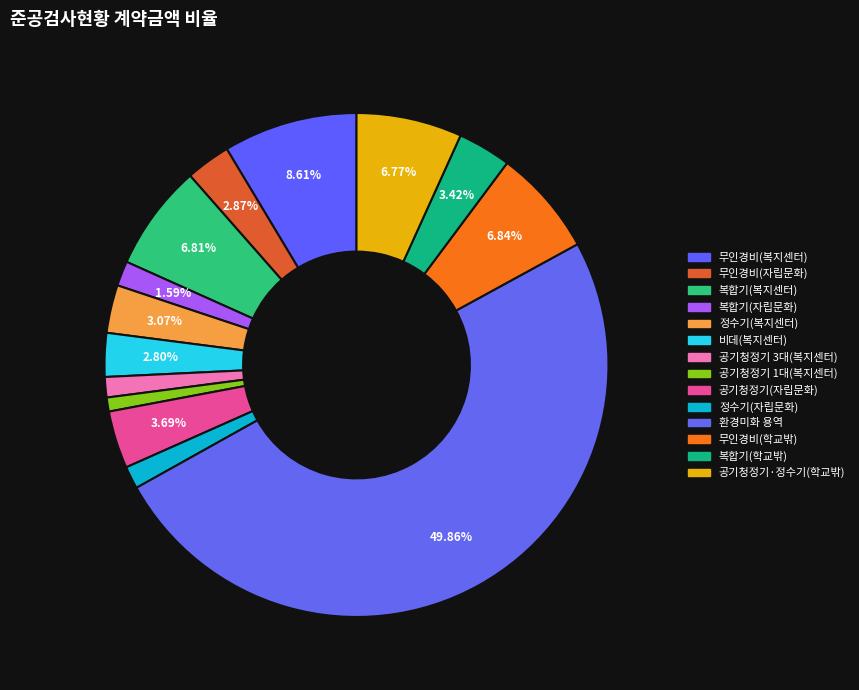

Count the number of slices in the pie.

14